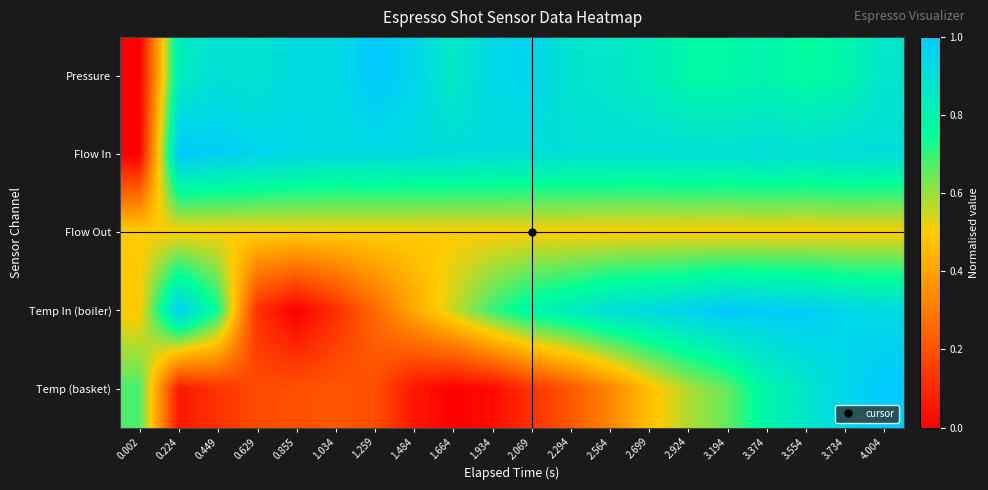

How many series are shown in this chart?

5